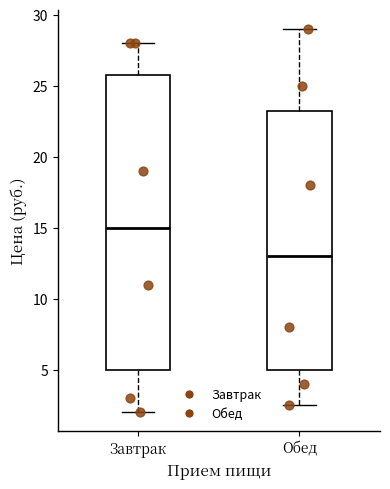

Comparing the boxes themselves (not the whiskers), which one is the tallest?

Завтрак